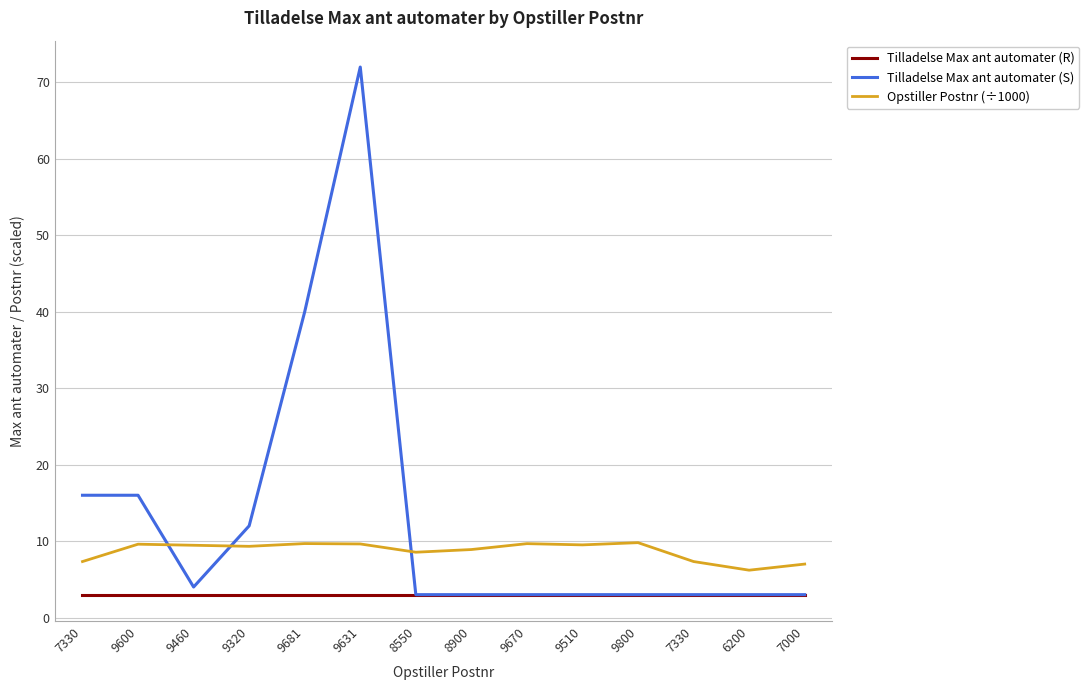

The value of Tilladelse Max ant automater (S) at 8900 is 0.9. True or false?

False